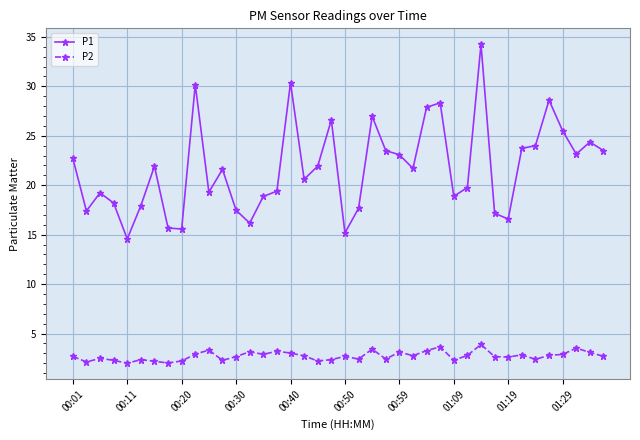

At how many categories does at least one series exceed 20?

22